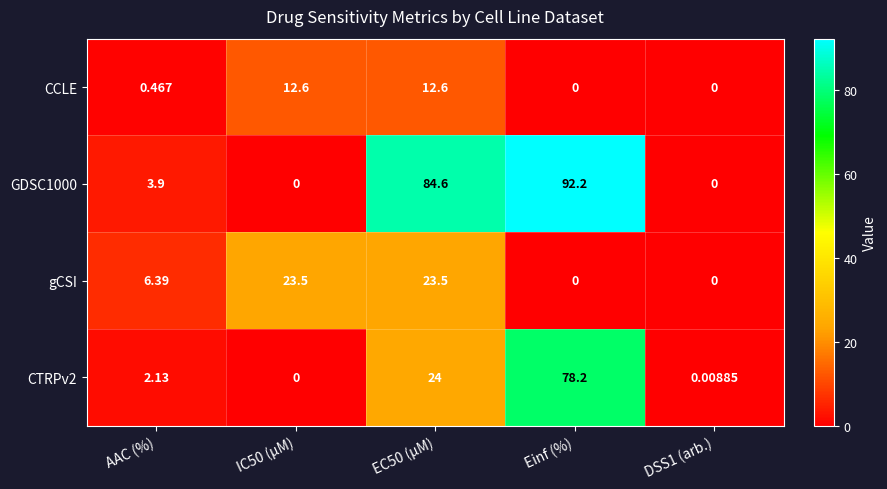

Which label corresponds to the largest value in the chart?

Einf (%)